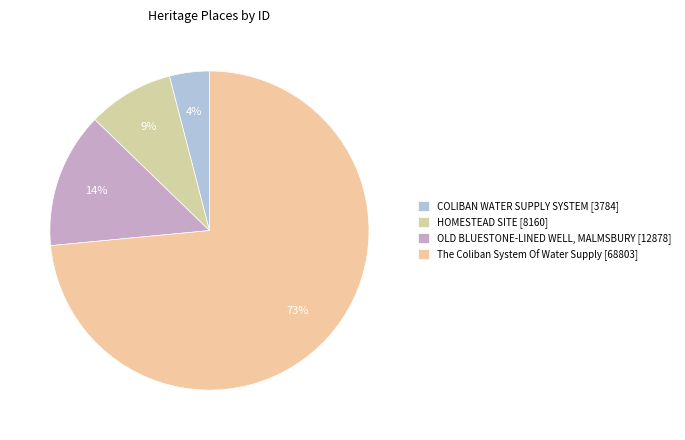

To the nearest percent, what is the average slice percentage?

25%